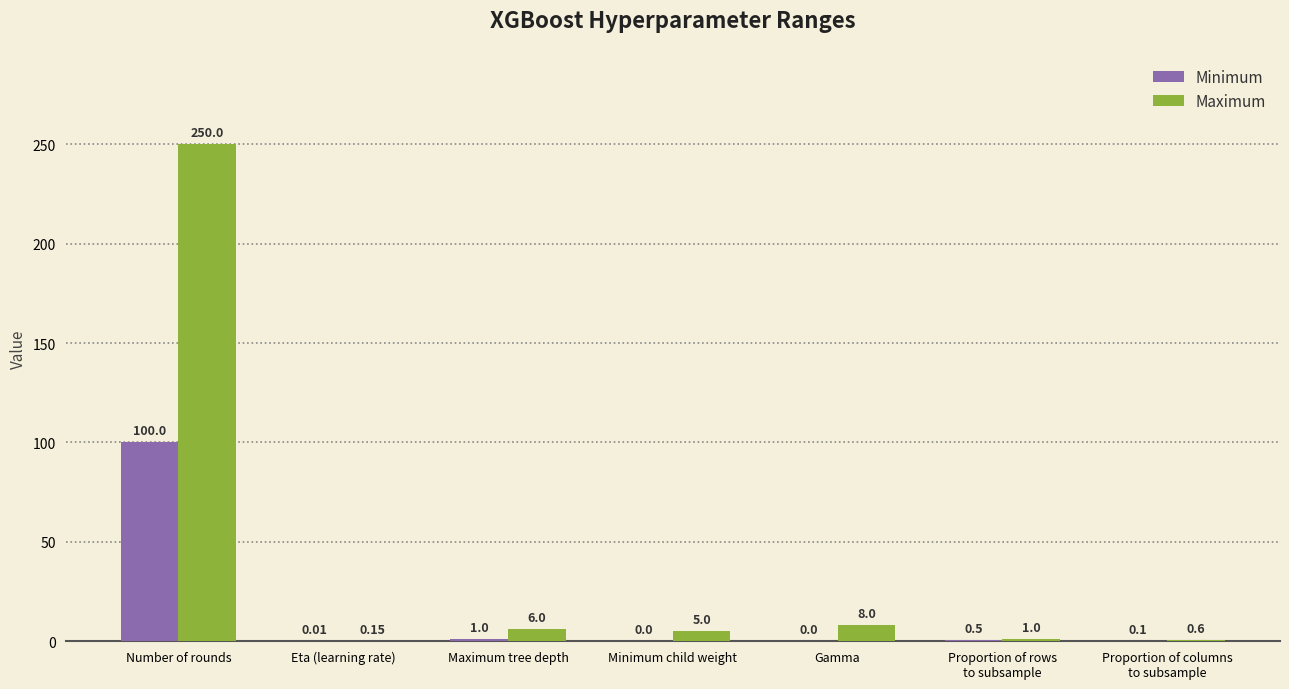

Which series has the largest total across all categories?

Maximum